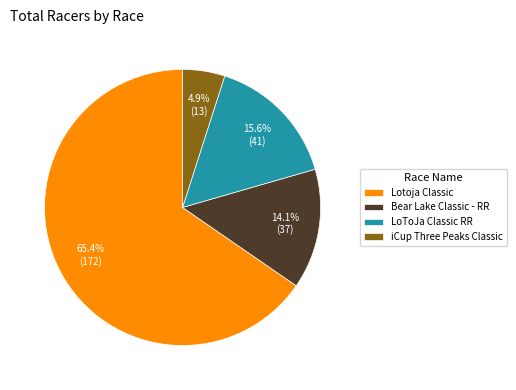

Is the sum of LoToJa Classic RR and iCup Three Peaks Classic greater than half?

No